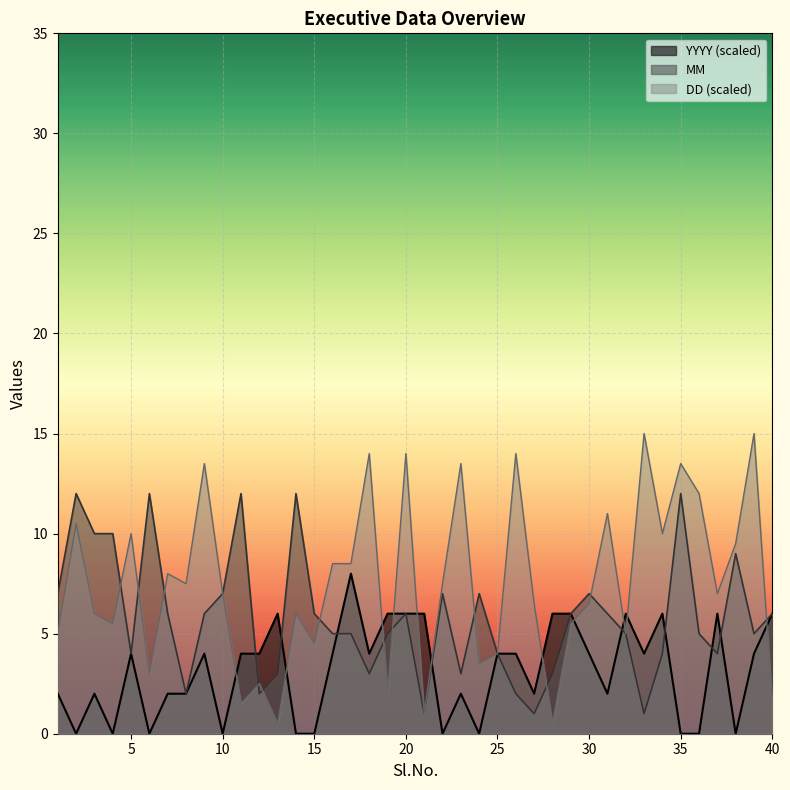

Count the number of categories in the chart.

40